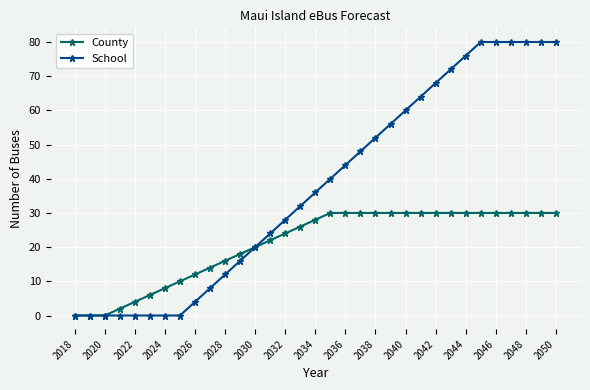

Which series has the largest total across all categories?

School